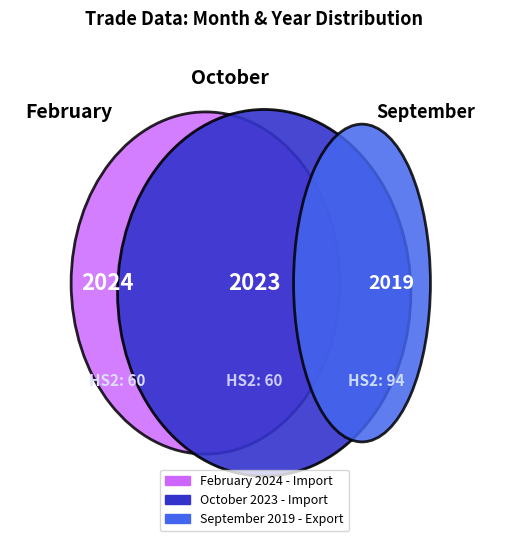

Is it true that February is 28% of the pie?

True